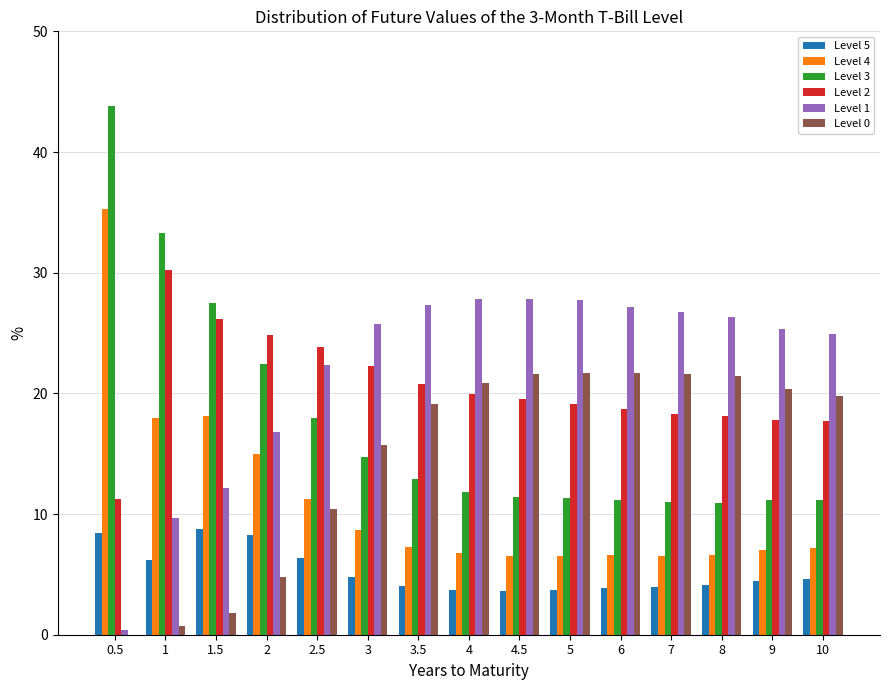

True or false: Level 3 has a value of 4.9 at 7.

False